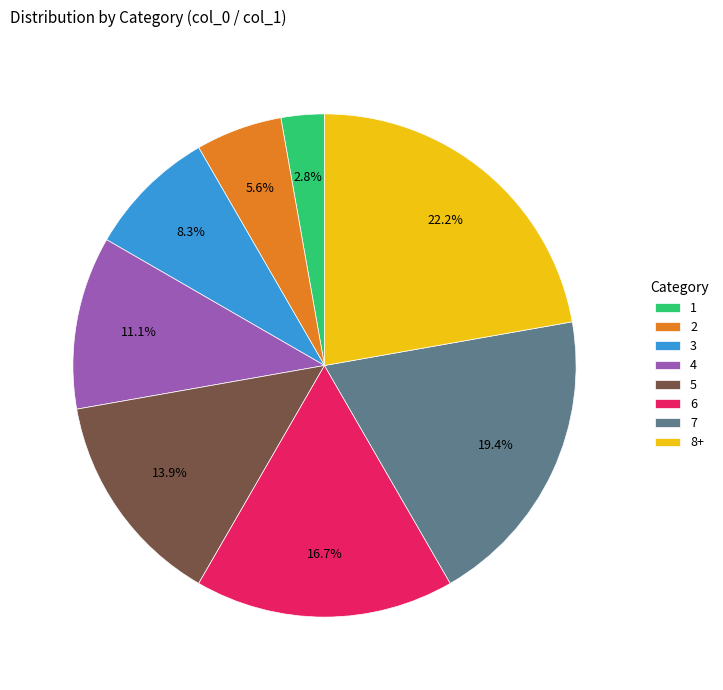

Rank the categories by value from lowest to highest.

1, 2, 3, 4, 5, 6, 7, 8+